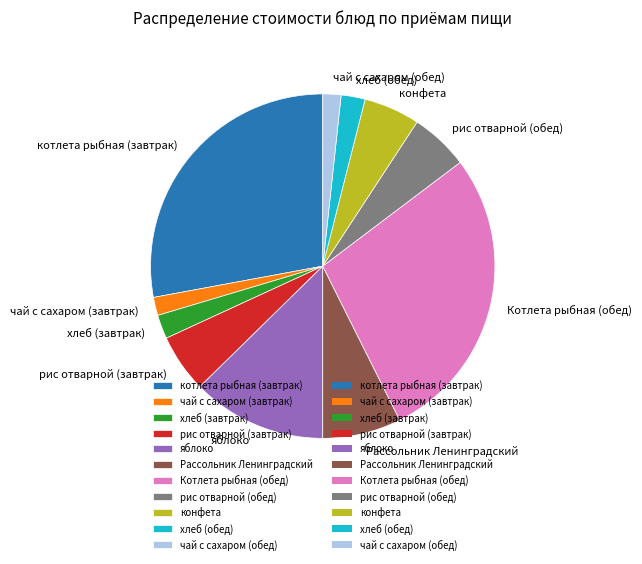

How many segments does this pie chart have?

11